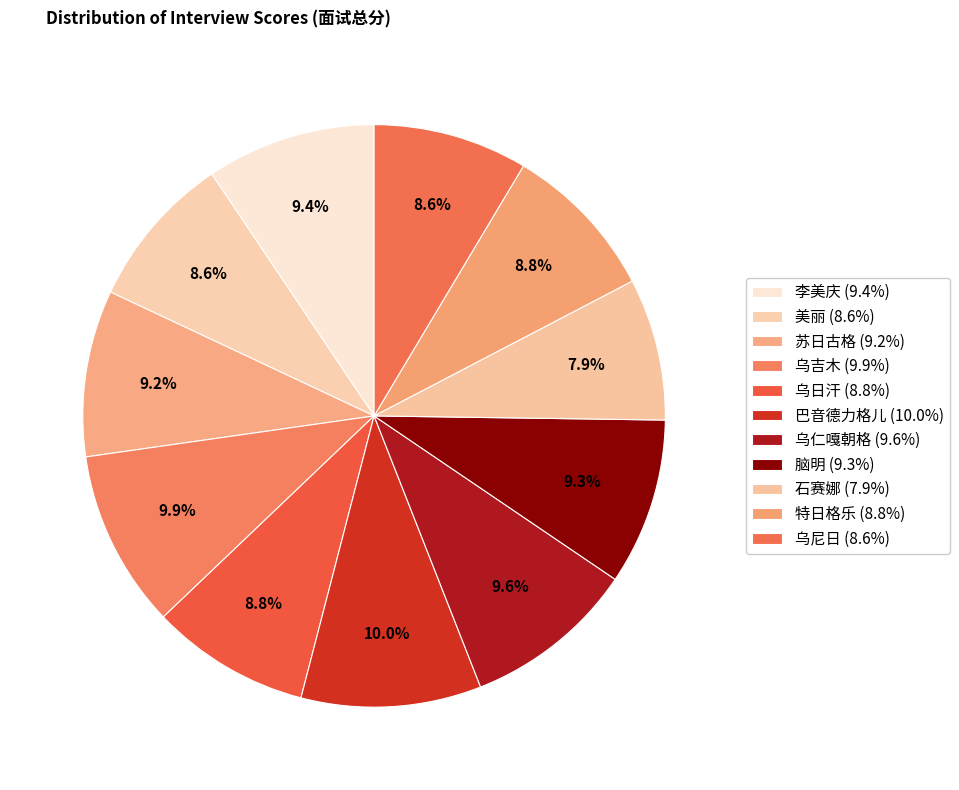

Which slice is the largest?

巴音德力格儿